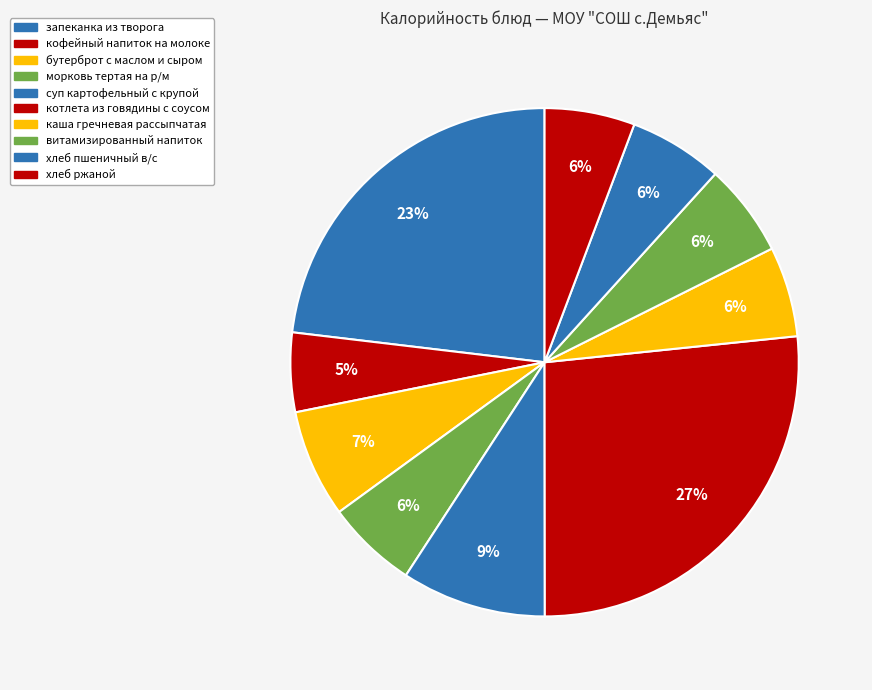

To the nearest percent, what percentage of the pie is морковь тертая на р/м?

6%